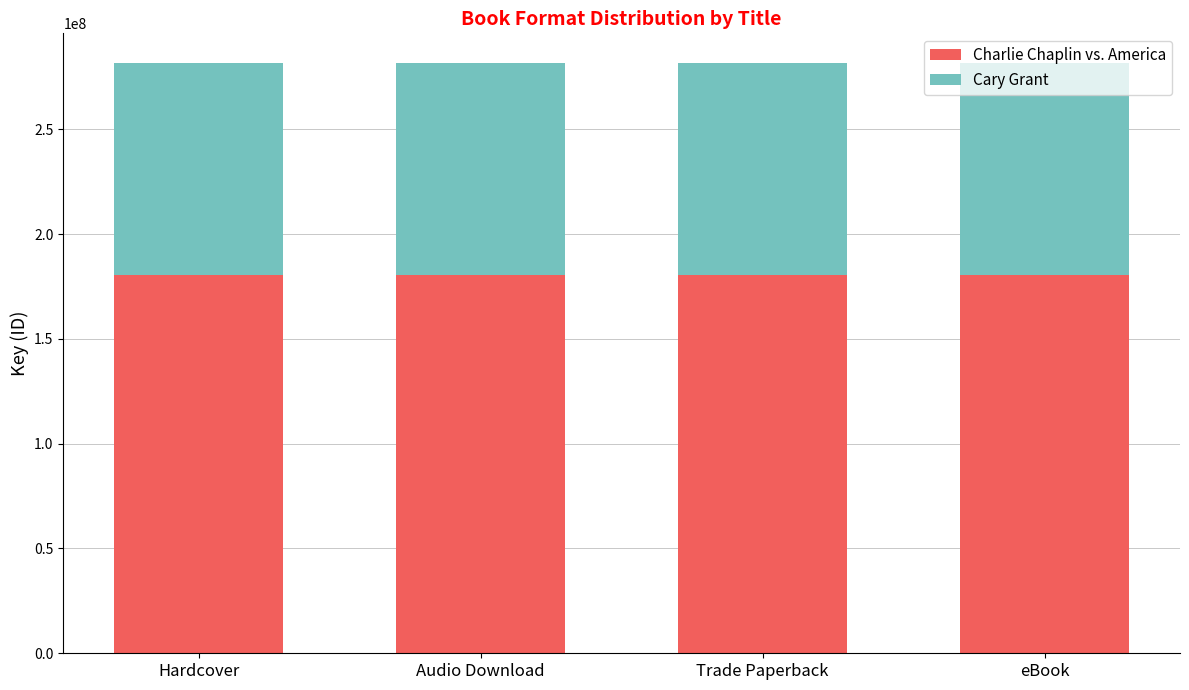

What is the total value across all series at Hardcover?

281693255